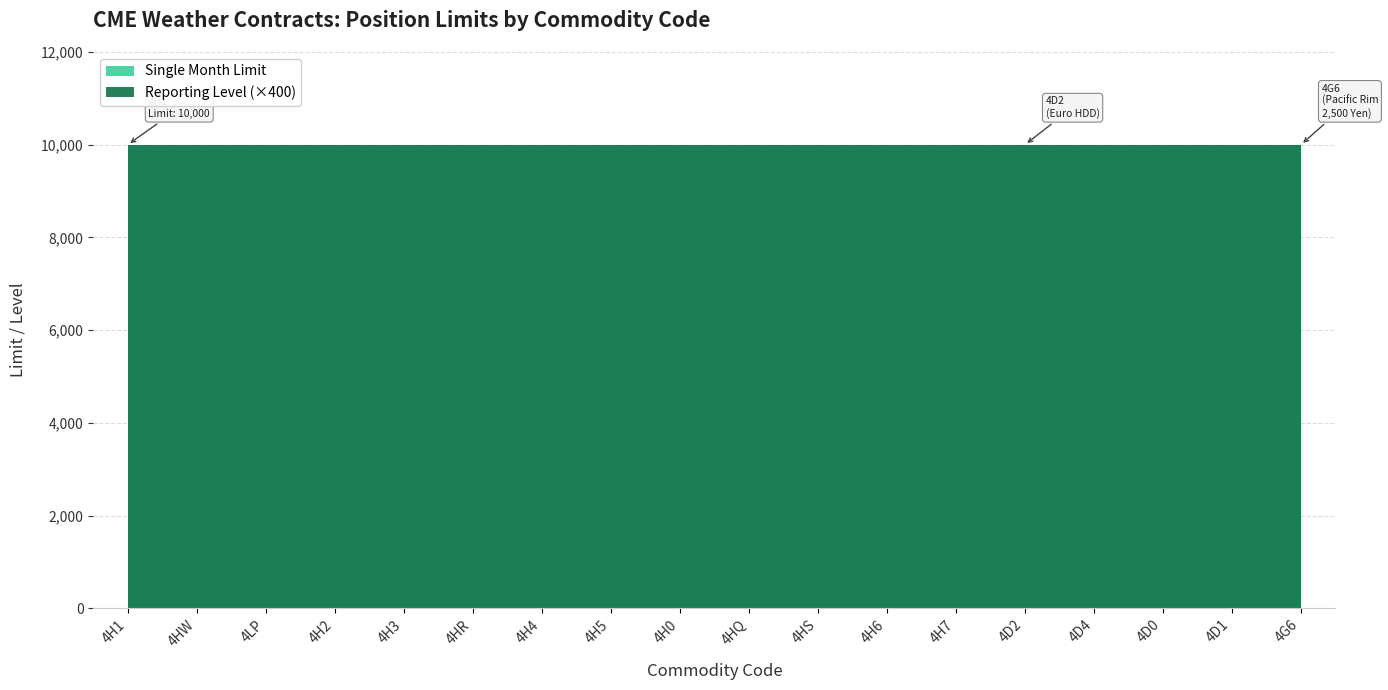

Reading right to left, extract all data points from this chart.

Reporting Level: 25	25	25	25	25	25	25	25	25	25	25	25	25	25	25	25	25	25
Single Month Limit: 10000	10000	10000	10000	10000	10000	10000	10000	10000	10000	10000	10000	10000	10000	10000	10000	10000	10000